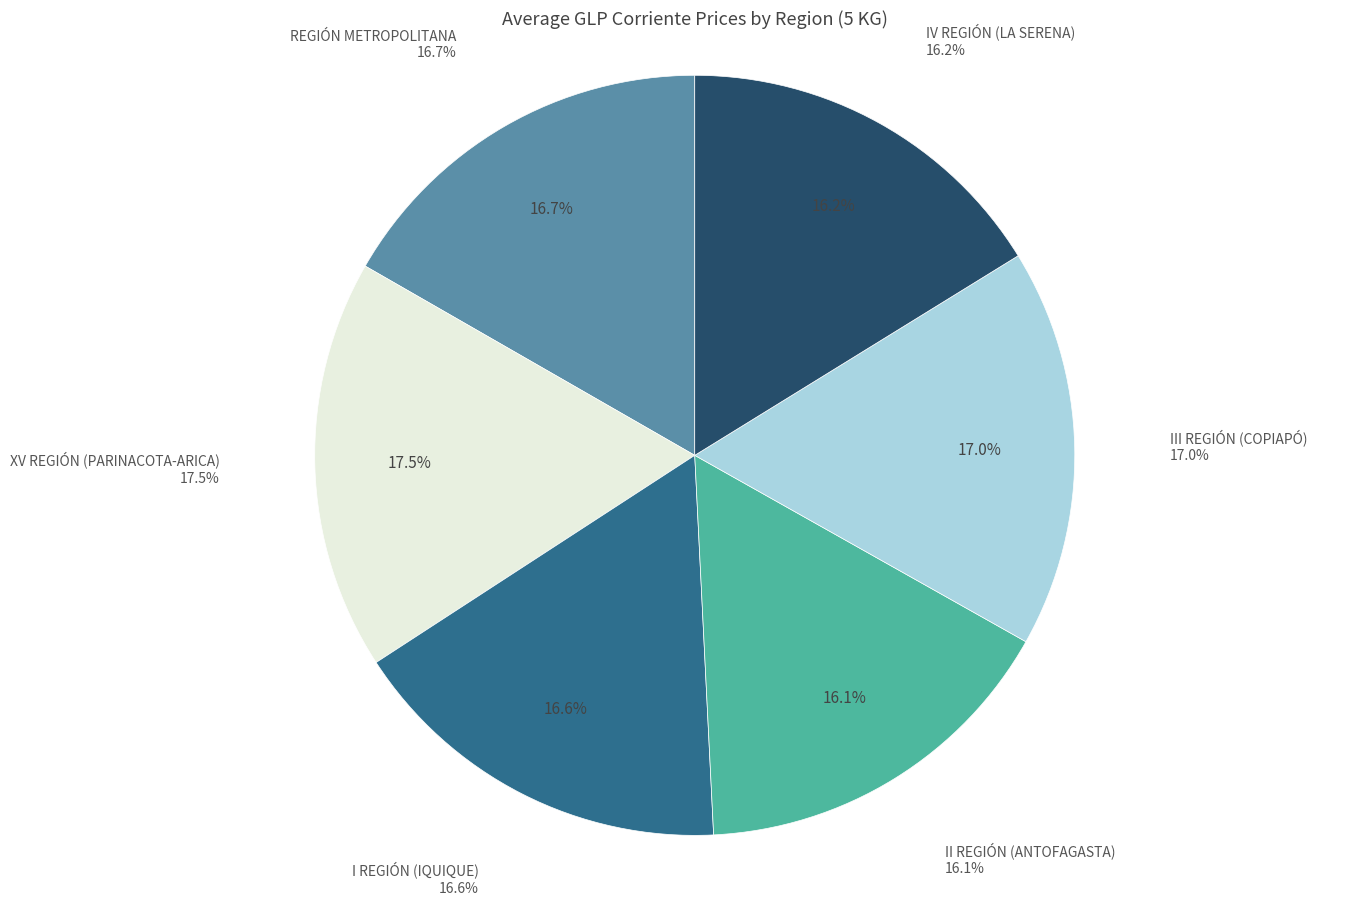

How many segments does this pie chart have?

6